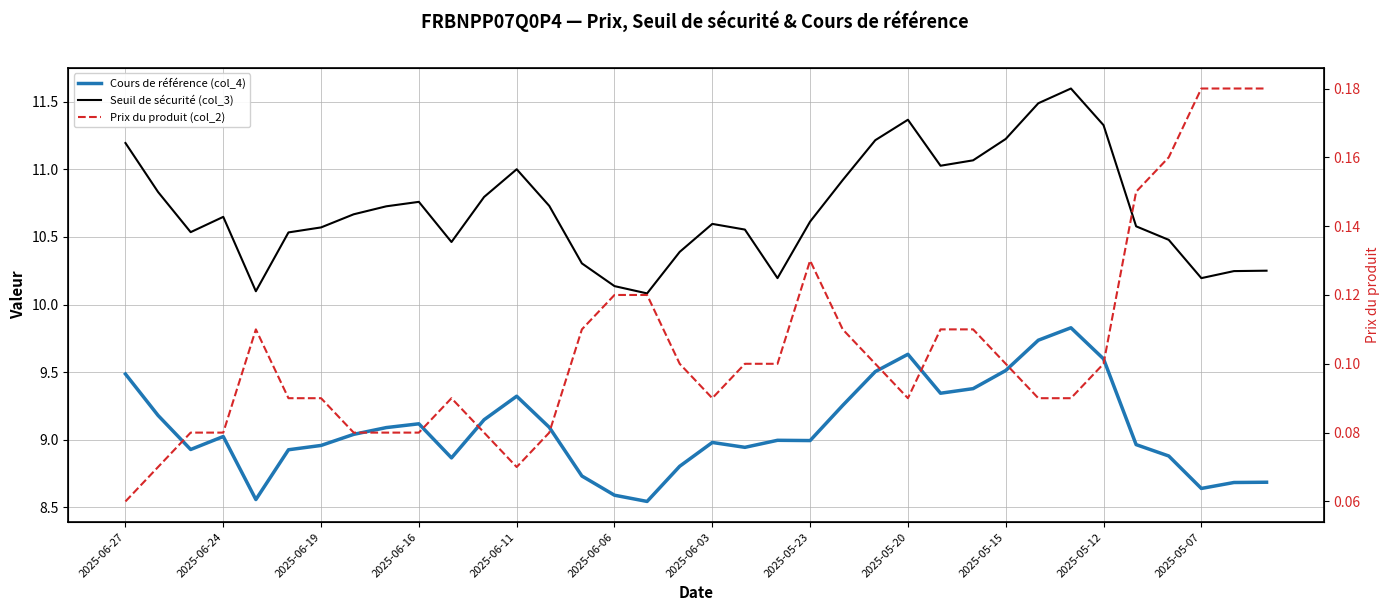

What is the sum of the Seuil de sécurité (col_3) values at 22 and 18?

21.5